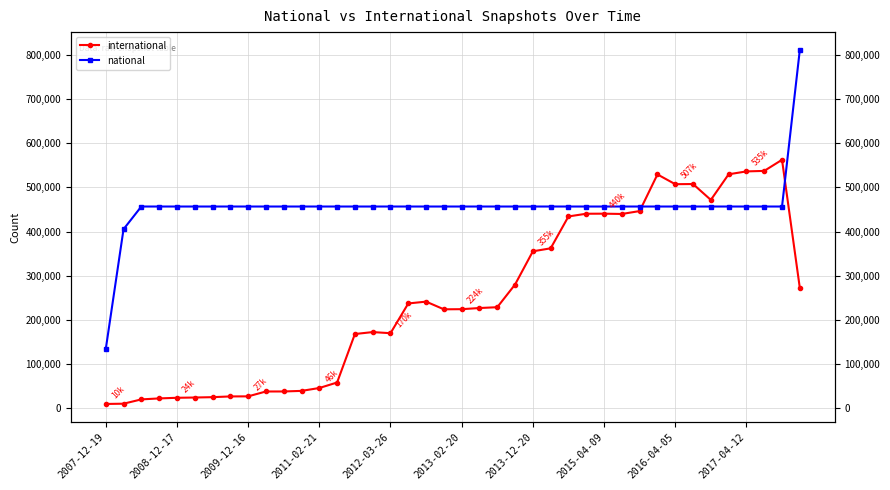

How many times do international and national cross each other?

2